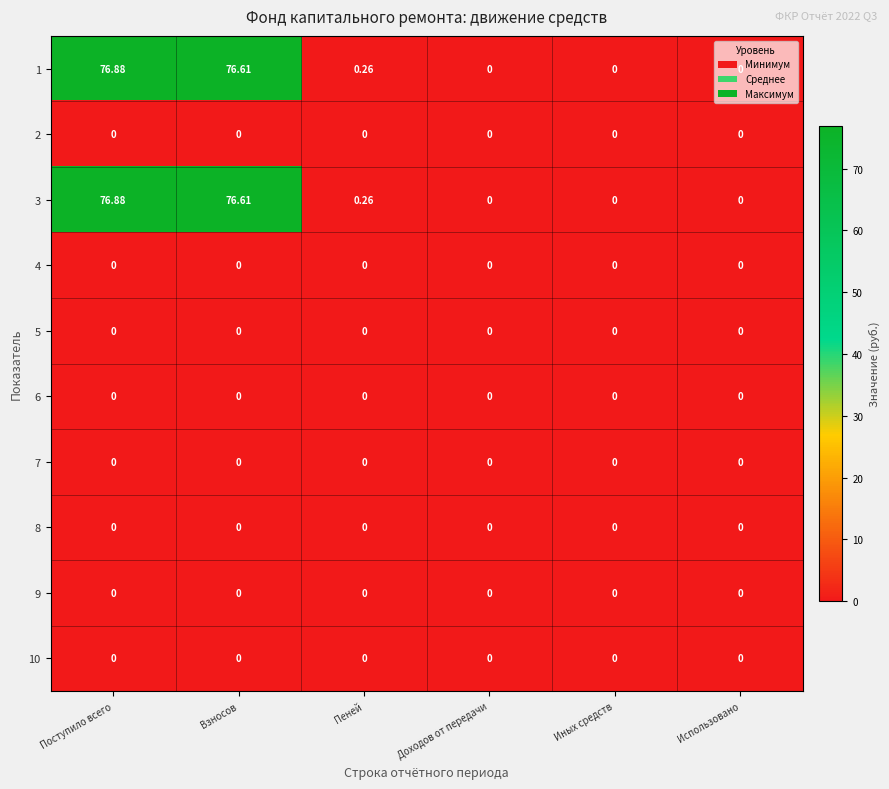

At which label is 1 closest to 38?

Пеней